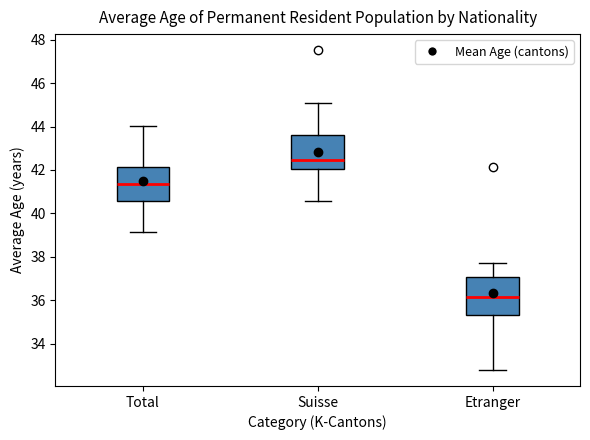

Reading left to right, read every box against the y-axis: the position of its median line, the range the box covers, and the ends of its whiskers. The values are not printed on the chart, so give them approximately, as read against the axis.

Total: median 41.4, box 40.6 to 42.2, whiskers 39.2 to 44.0
Suisse: median 42.4, box 42.0 to 43.6, whiskers 40.6 to 45.0
Etranger: median 36.2, box 35.2 to 37.0, whiskers 32.8 to 37.8